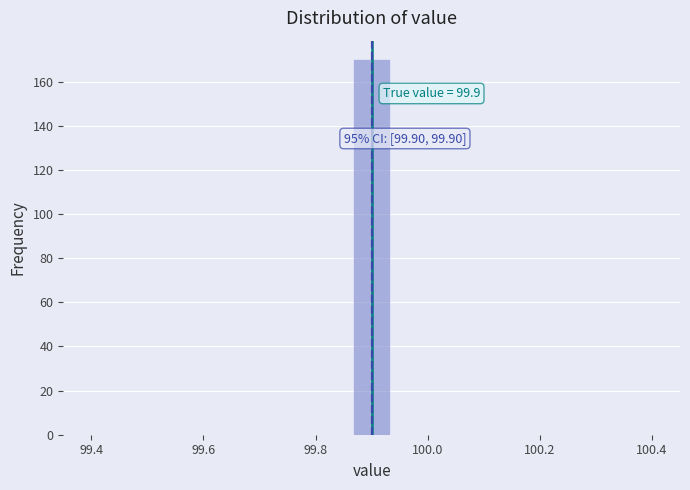

Around what value on the x-axis is the tallest bar? Give the approximate position of its centre, as read against the axis.

99.90